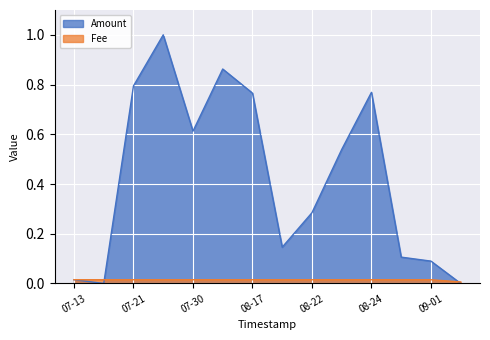

True or false: Fee and Amount cross at least once.

True